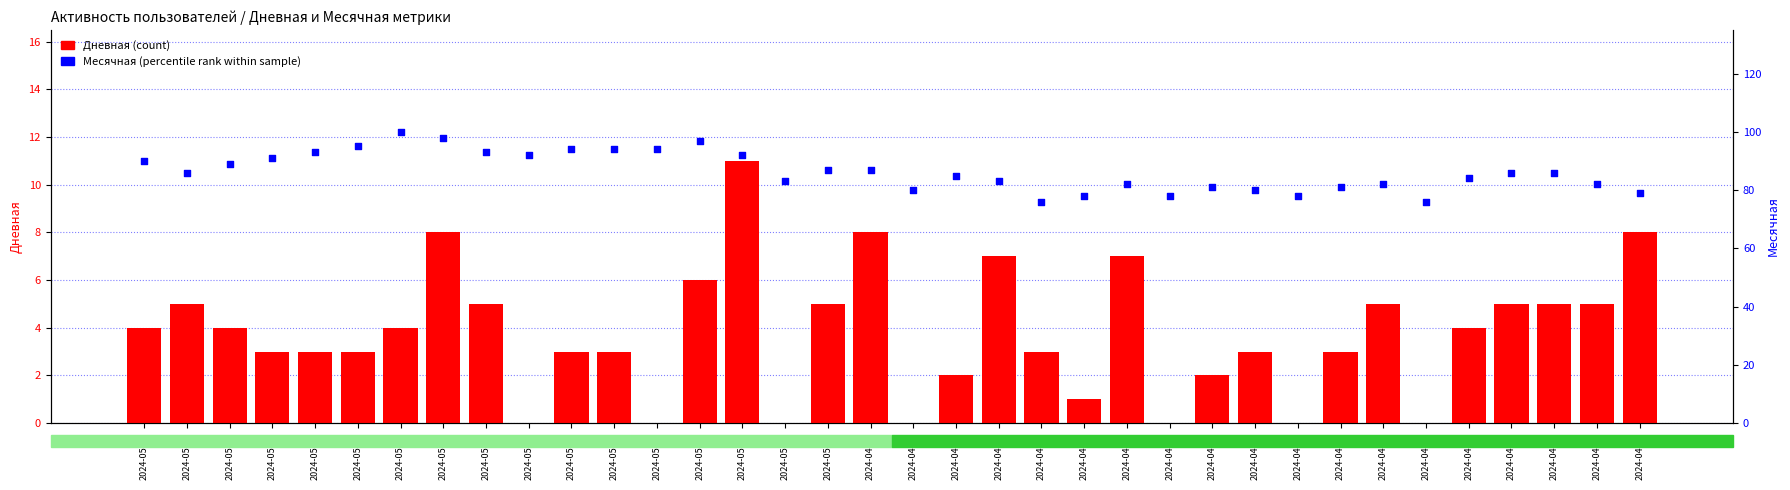

Which series reaches the maximum Y coordinate?

Месячная